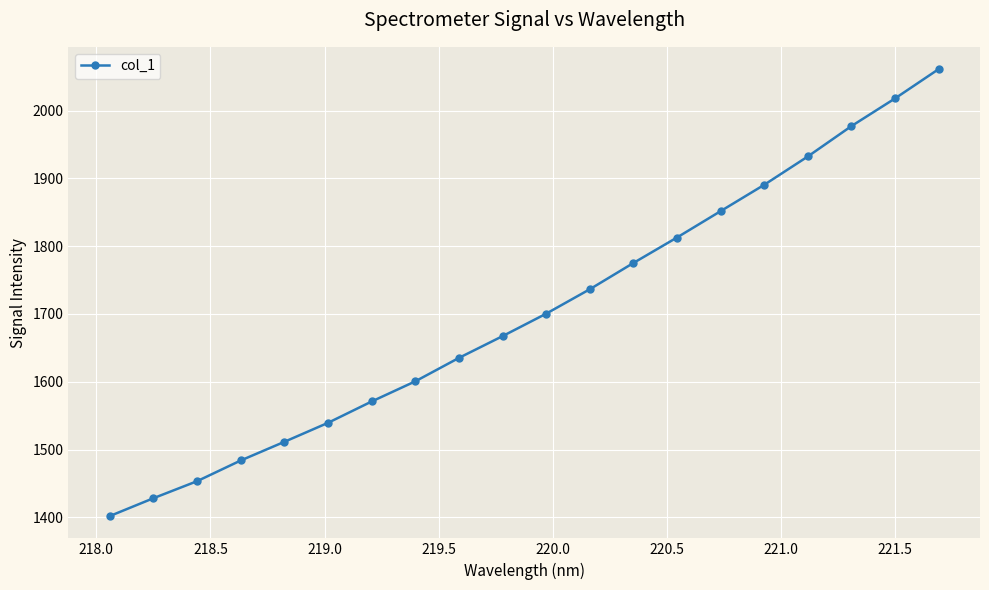

What is the value of the 15th point from the left?

1851.7